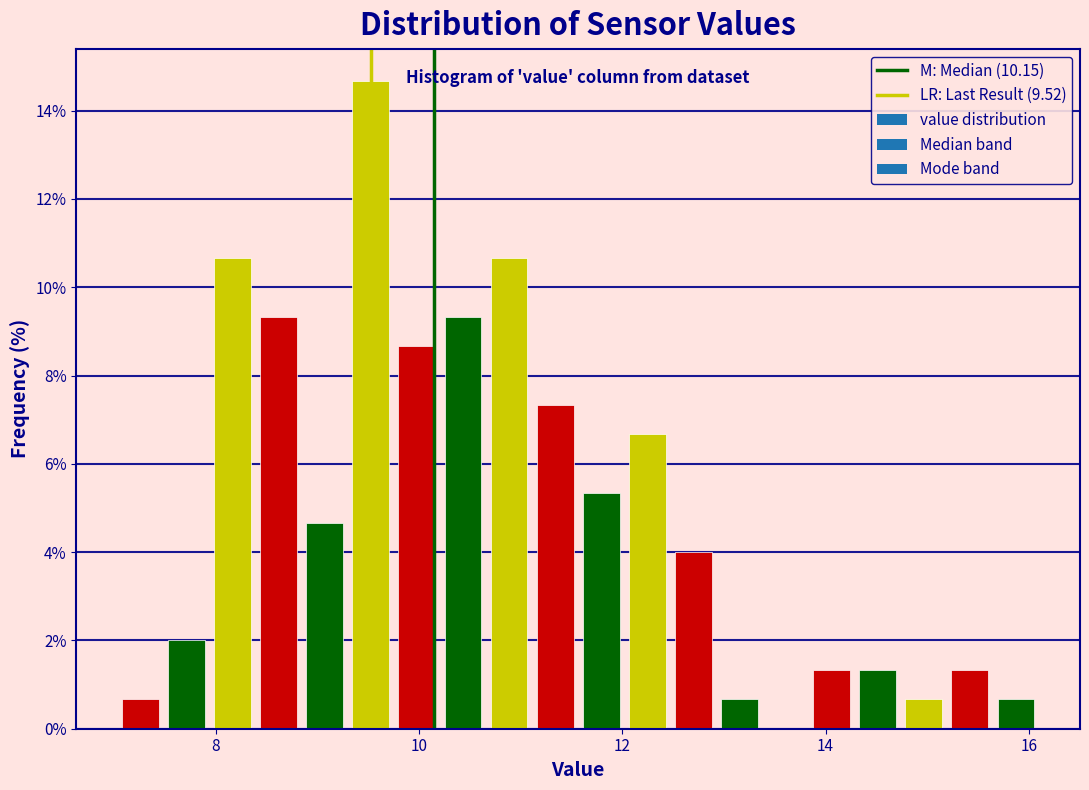

Around what value on the x-axis is the tallest bar? Give the approximate position of its centre, as read against the axis.

9.6